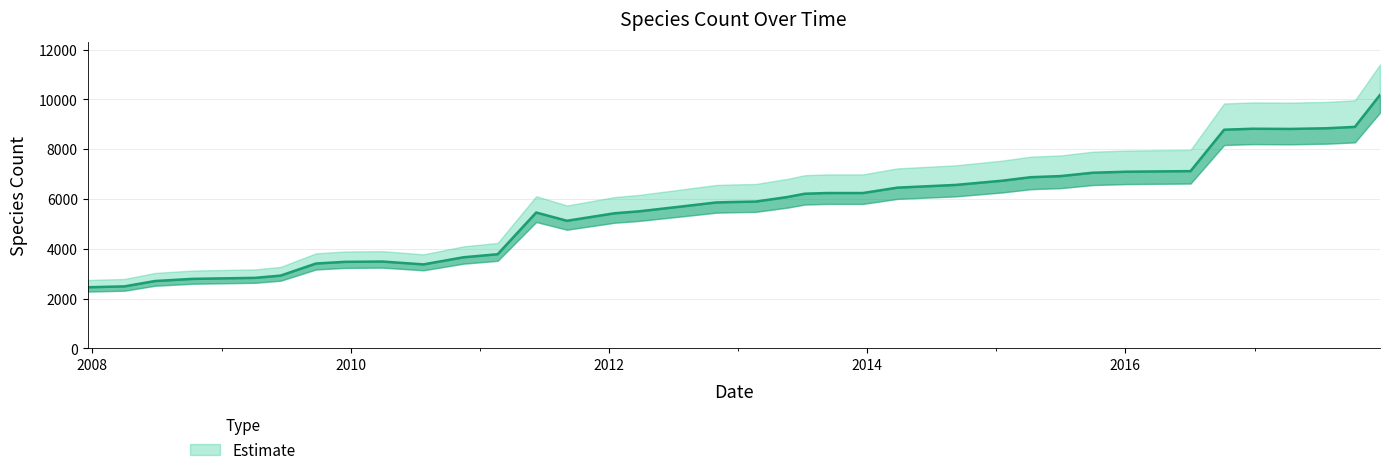

Rank the categories by value from highest to lowest.

2017-12-22, 2017-10-12, 2017-07-24, 2016-12-27, 2017-04-12, 2016-10-07, 2016-07-04, 2016-04-05, 2016-01-04, 2015-10-01, 2015-07-03, 2015-04-09, 2015-01-19, 2014-09-08, 2014-03-28, 2013-09-10, 2013-12-20, 2013-07-09, 2013-05-21, 2013-02-20, 2012-12-11, 2012-10-31, 2012-07-13, 2012-03-26, 2011-06-10, 2012-01-18, 2011-09-05, 2011-02-21, 2010-11-17, 2010-04-01, 2009-12-16, 2009-09-25, 2010-07-26, 2009-06-17, 2009-04-06, 2008-12-17, 2008-10-10, 2008-06-27, 2008-04-01, 2007-12-19